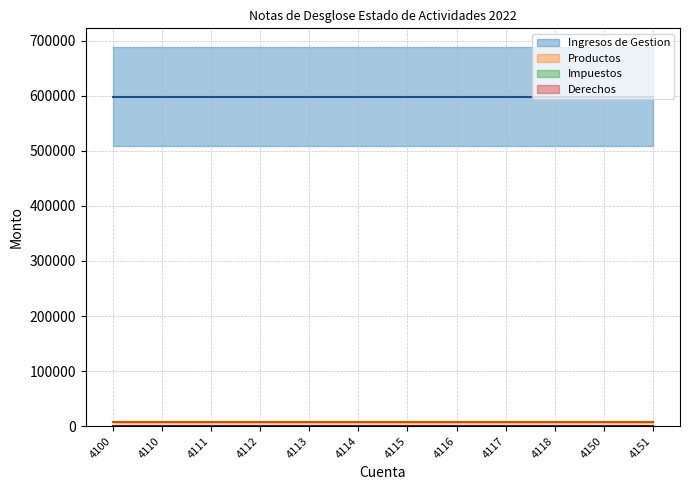

Between 4112 and 4116, which is larger?

4112